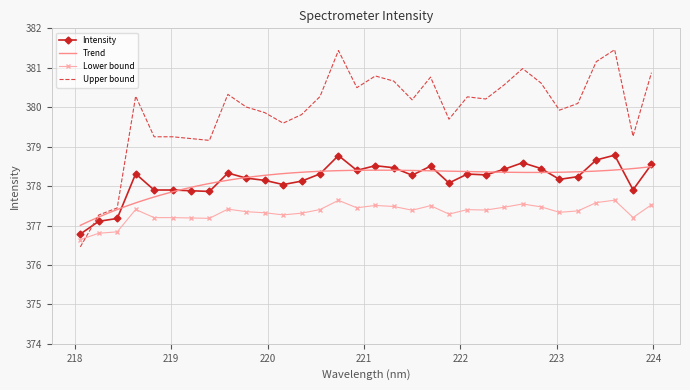

What is the value of the 25th point from the left?

378.6